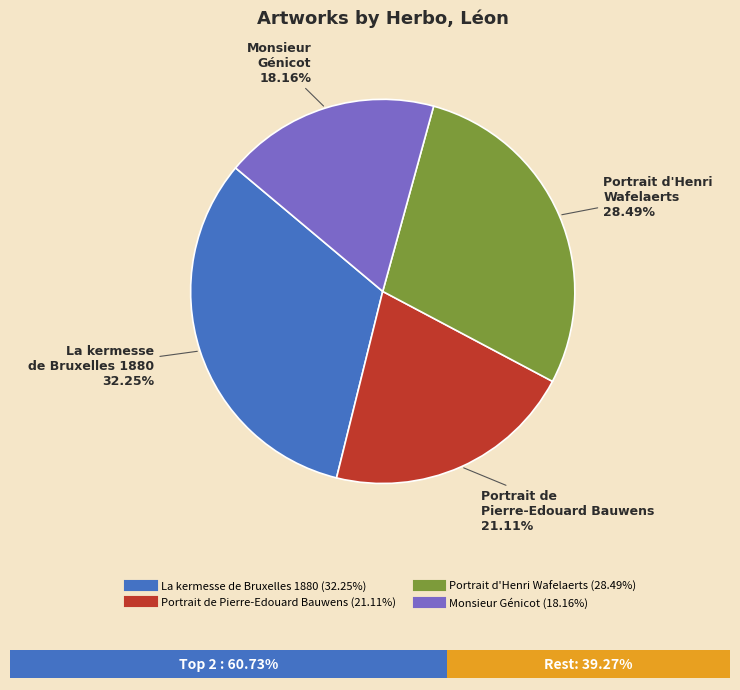

To the nearest percent, what is the difference between the largest and smallest slice percentages?

14%